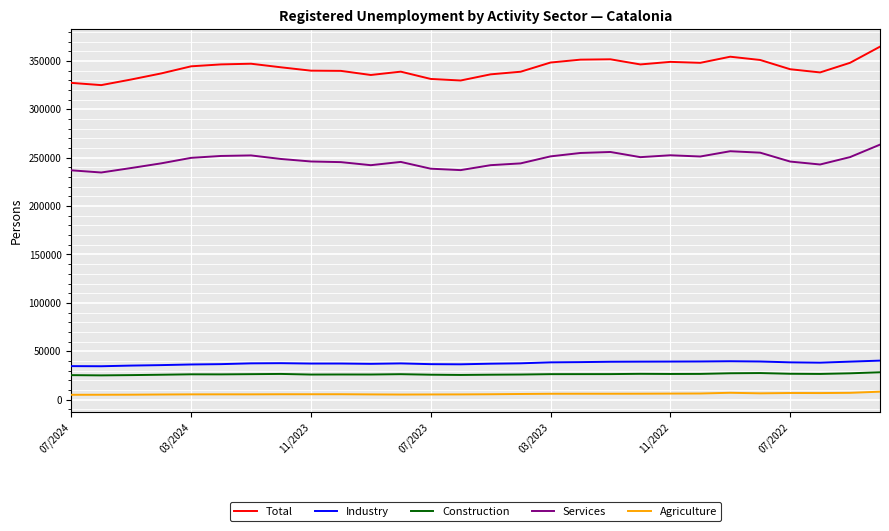

Which series has the largest total across all categories?

Total